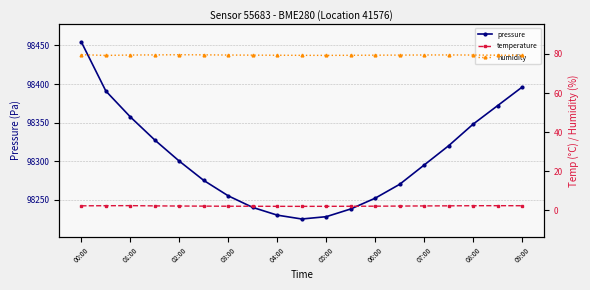

Is it true that pressure equals 31659.1 at 07:00?

False